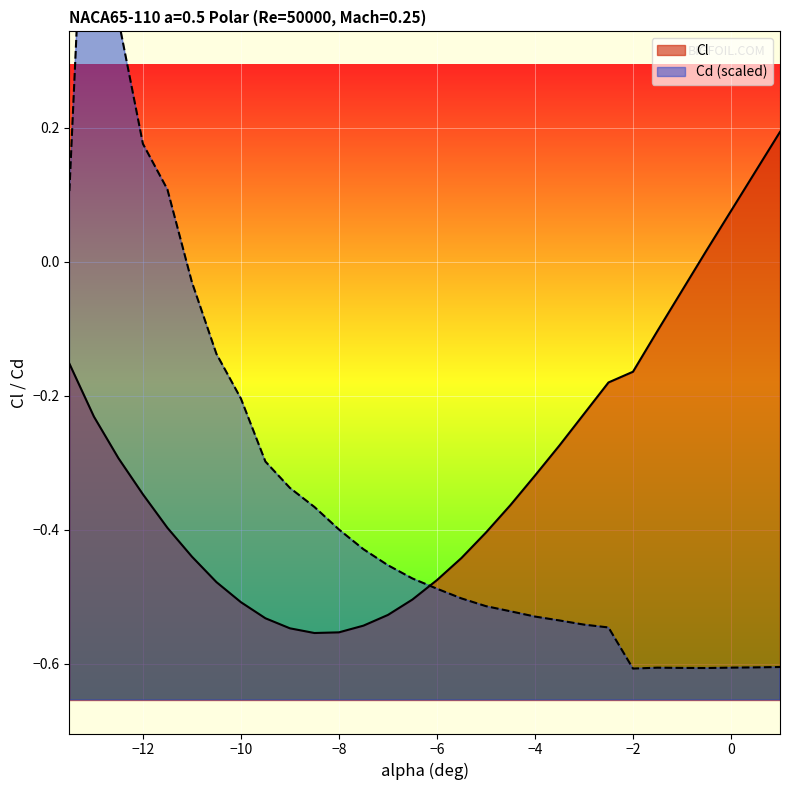

How many data points in Cl are less than 0?

26